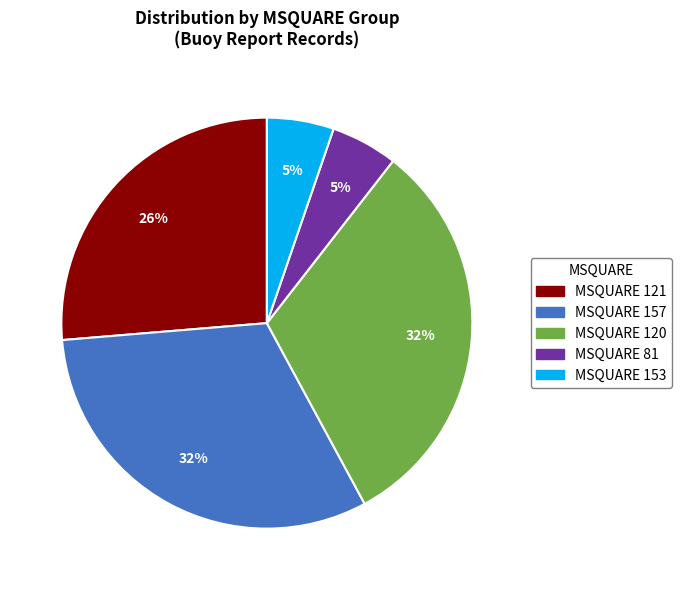

Does any single category account for the majority?

No